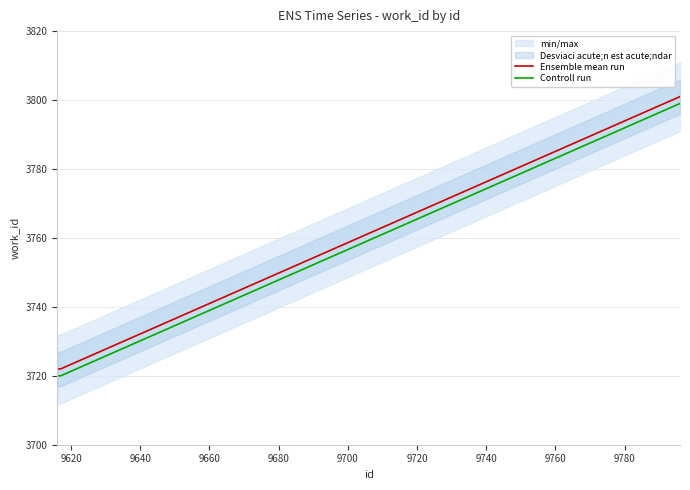

What is the lowest value of the Controll run series?

3720